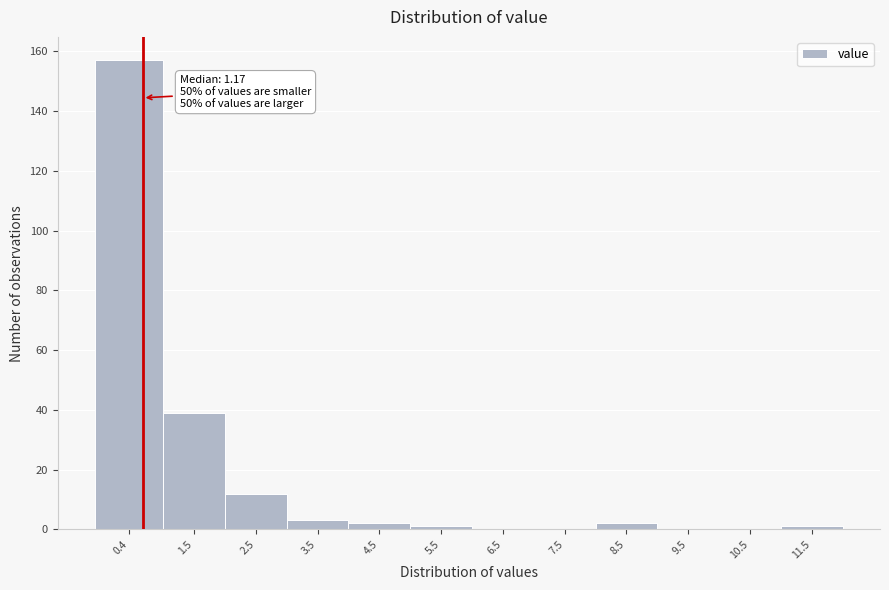

Reading left to right, extract all data points from this chart.

0.4=157	1.5=39	2.5=12	3.5=3	4.5=2	5.5=1	6.5=0	7.5=0	8.5=2	9.5=0	10.5=0	11.5=1